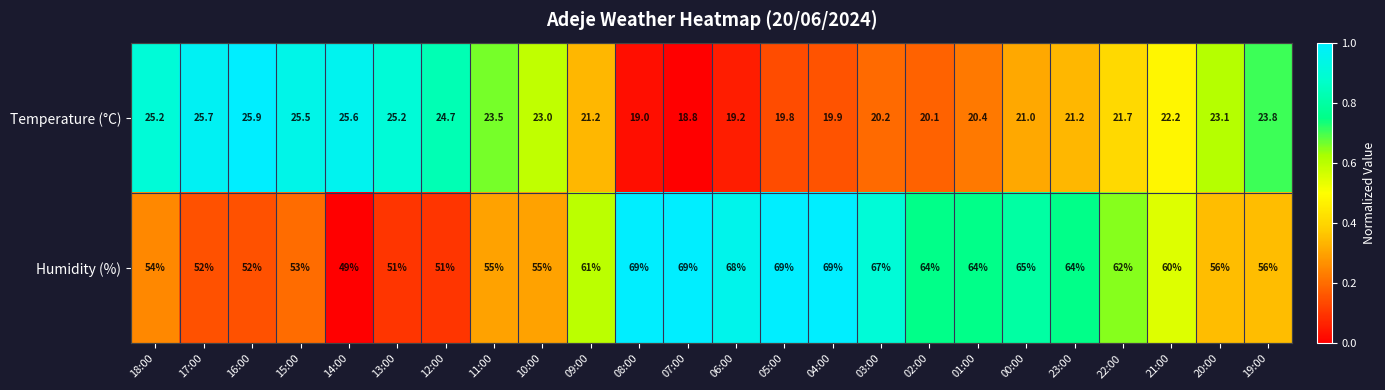

Is it true that Humidity (%) equals 92.0 at 16:00?

False